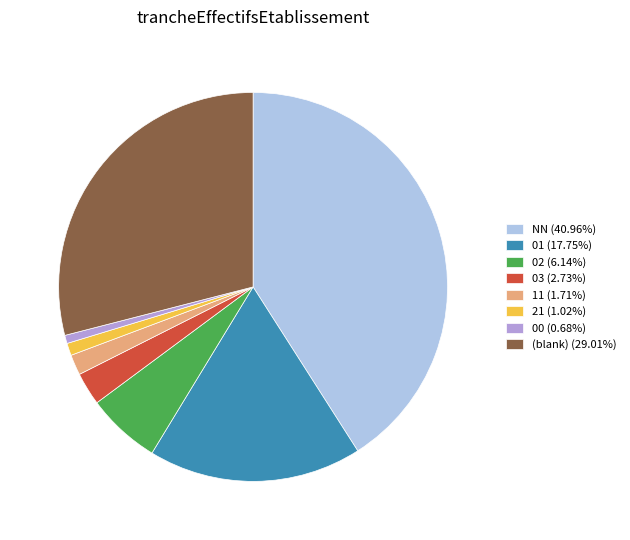

What is the ratio of the value at 01 (17.75%) to the value at 11 (1.71%)?

10.4